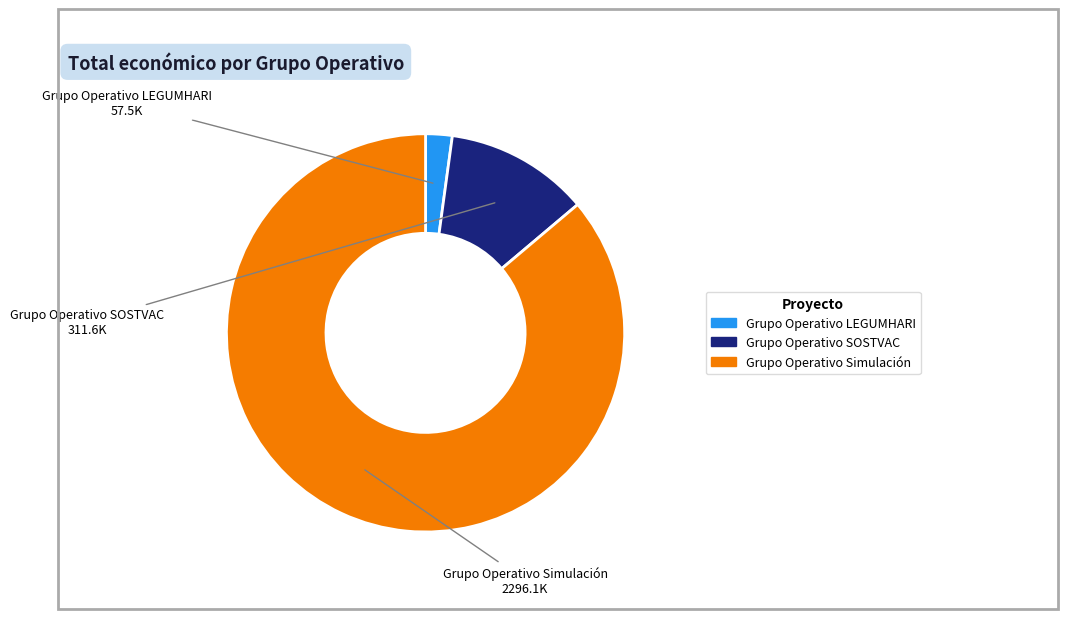

What is the largest slice in the pie chart?

Grupo Operativo Simulación